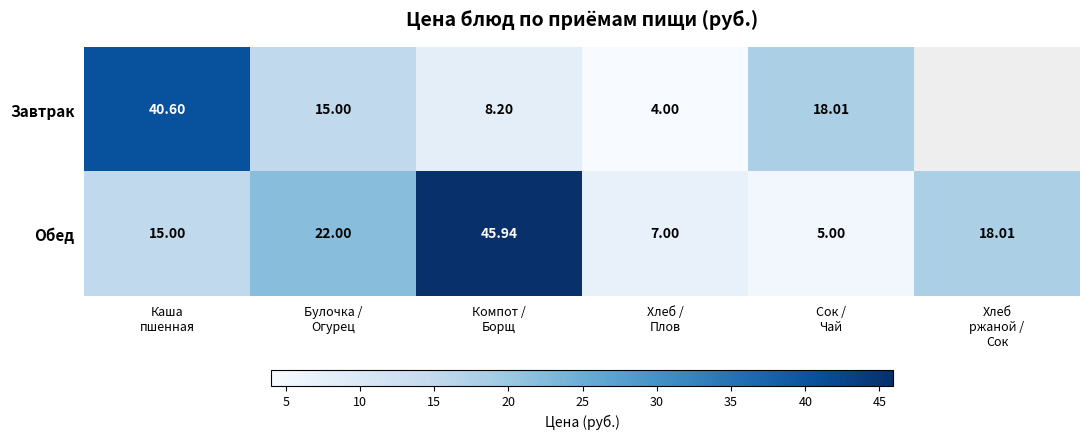

Which series changed the most between Булочка /
Огурец and Сок /
Чай?

Обед